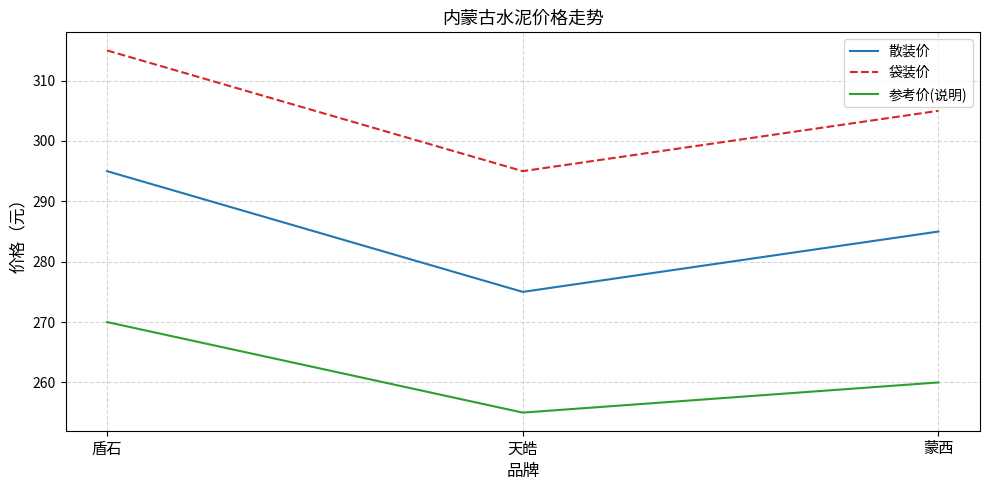

List the series in order of their overall mean, highest first.

袋装价, 散装价, 参考价(说明)